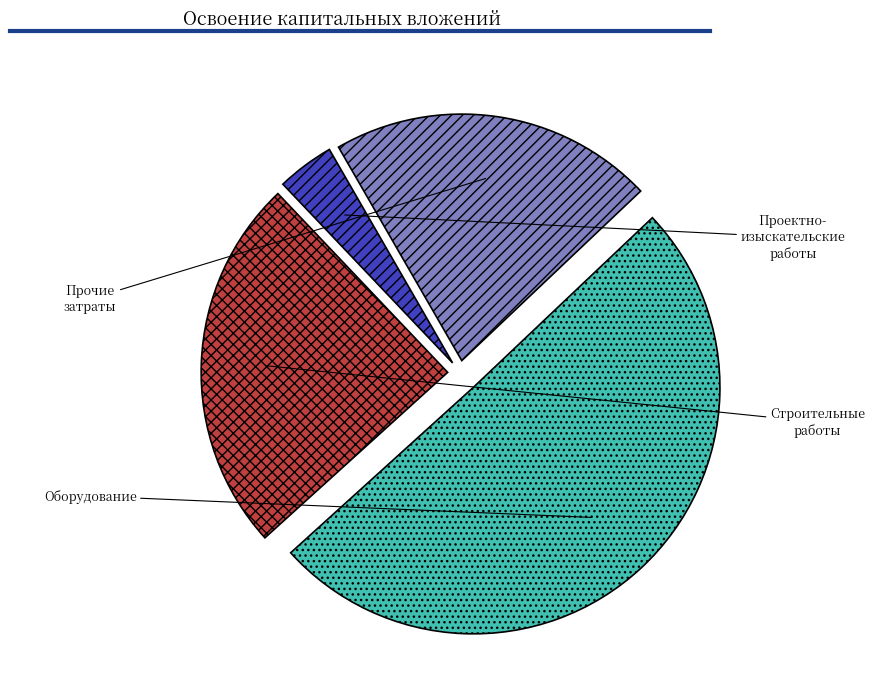

How many segments does this pie chart have?

4